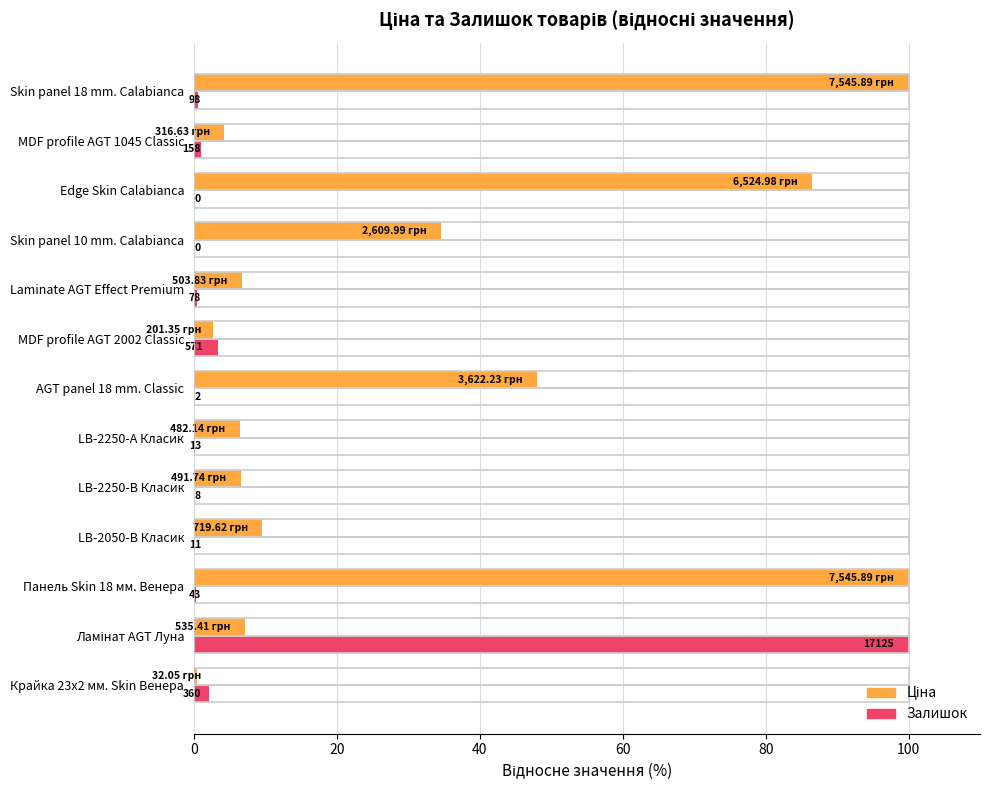

How many categories are shown in the chart?

13